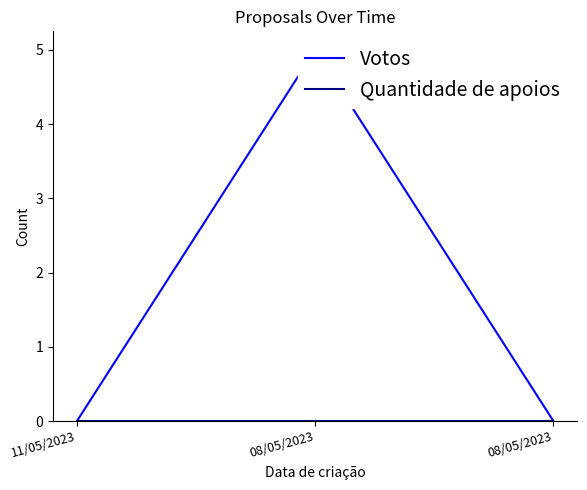

Is the value of Votos at 08/05/2023 greater than the value of Quantidade de apoios at 11/05/2023?

Yes